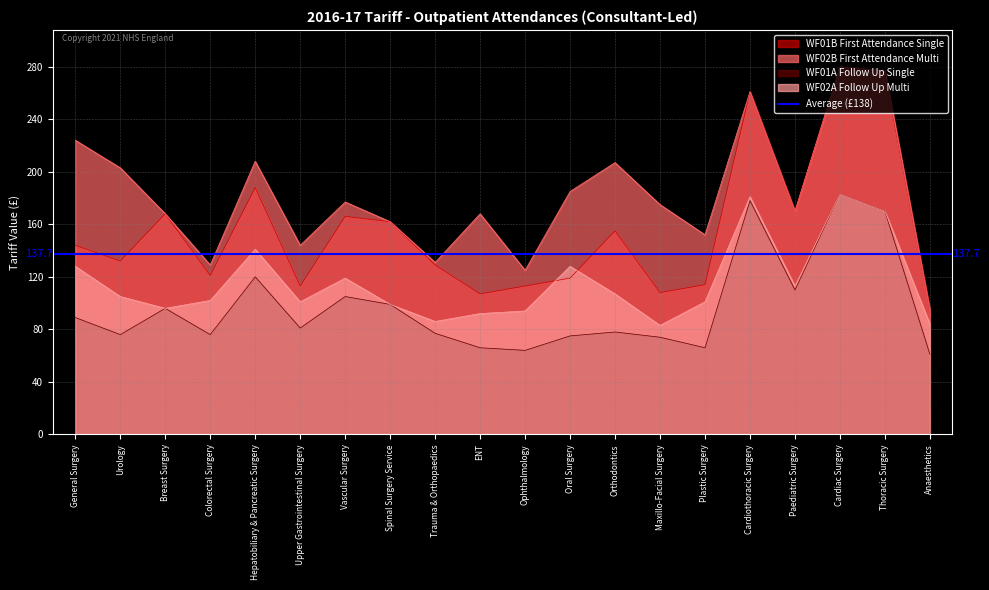

What is the difference between the WF01A Follow Up Single values at Plastic Surgery and Thoracic Surgery?

104